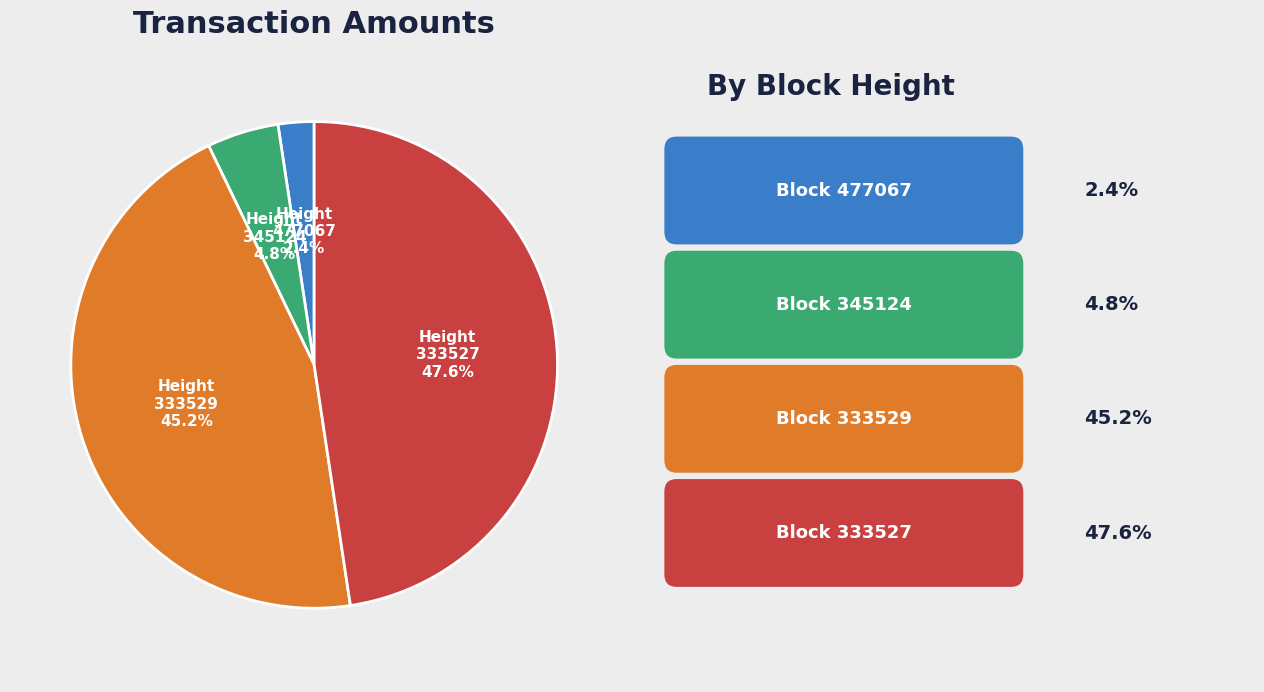

Which has a higher value, 333527 or 477067?

333527